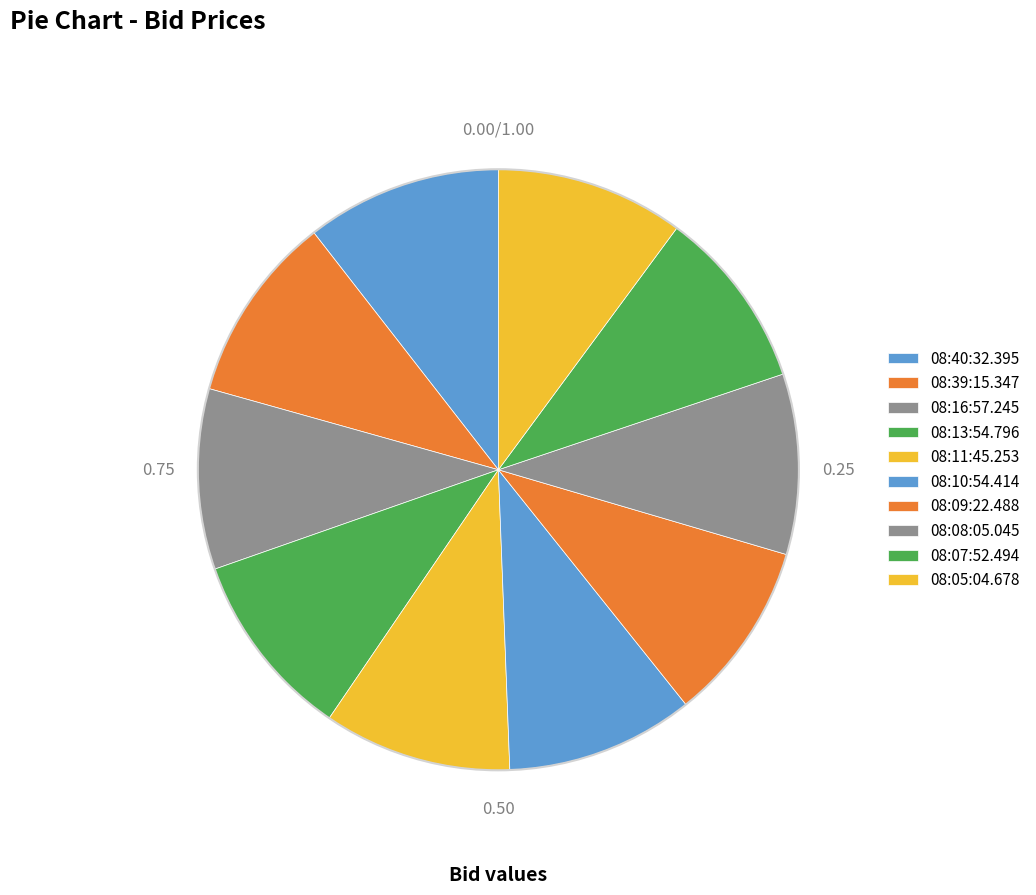

How many slices are in this pie chart?

10